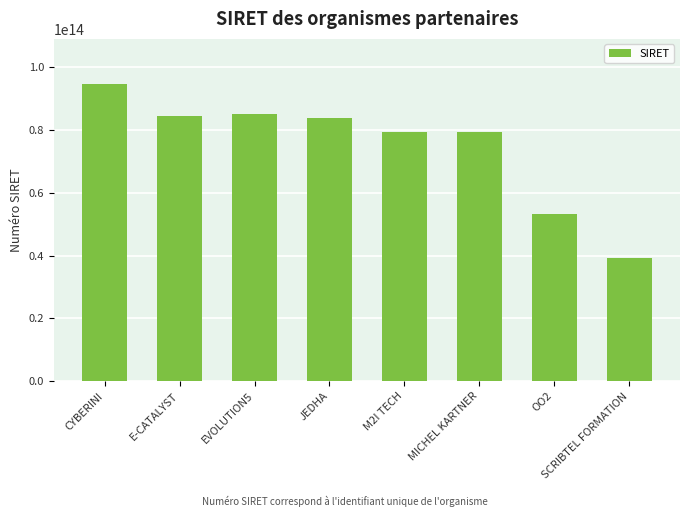

Which has a higher value, JEDHA or CYBERINI?

CYBERINI